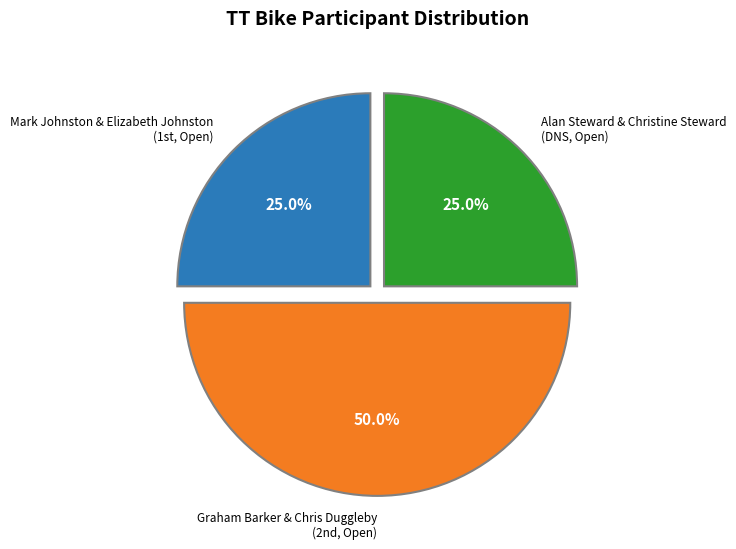

How many segments does this pie chart have?

3